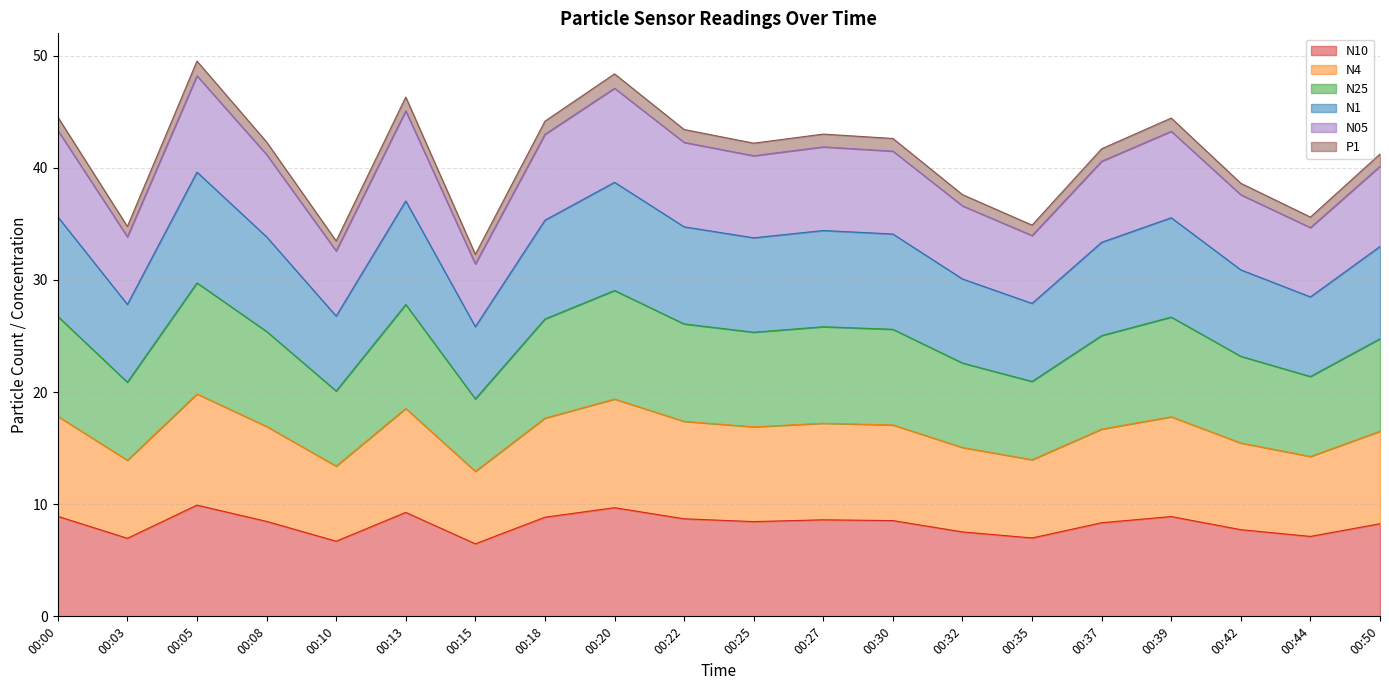

True or false: N25 and P1 cross at least once.

False